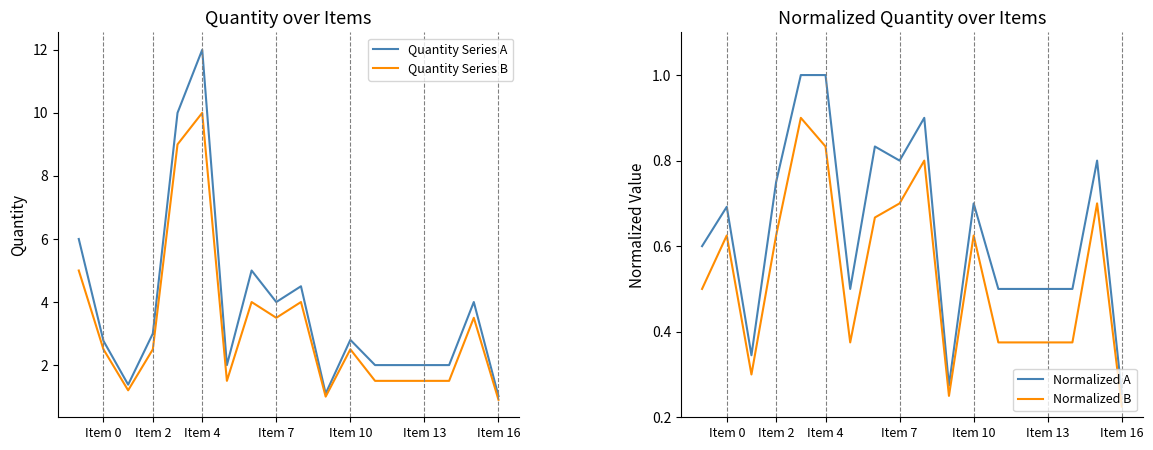

How many interior local peaks does the Normalized A series have?

5